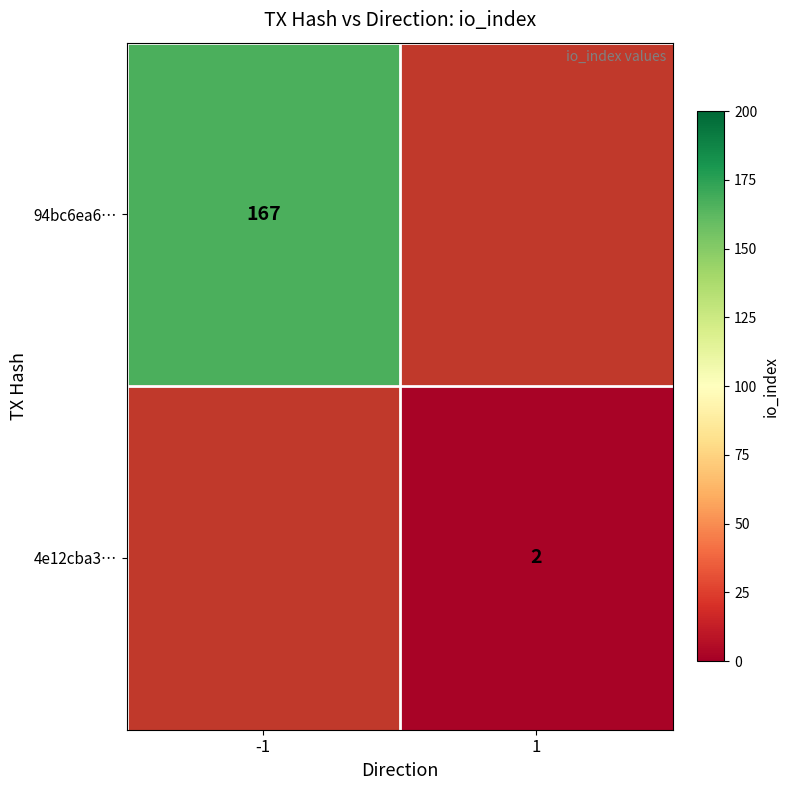

Is it true that 94bc6ea6… equals 167 at -1?

True